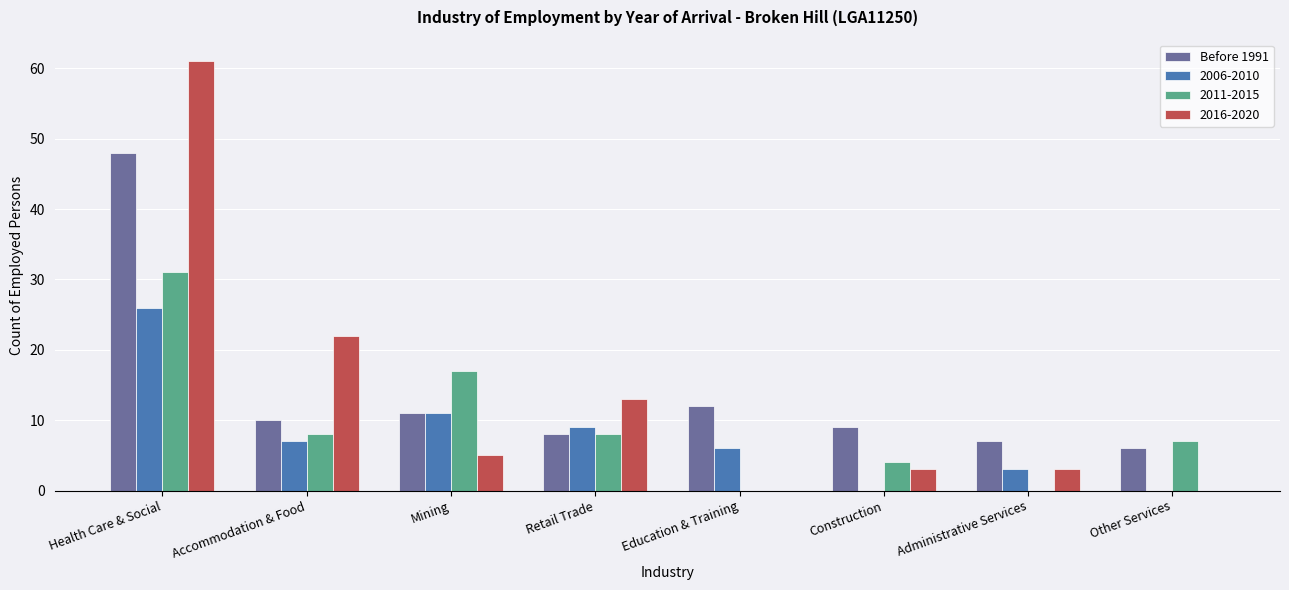

The 2016-2020 series shows 0 at Other Services. True or false?

True